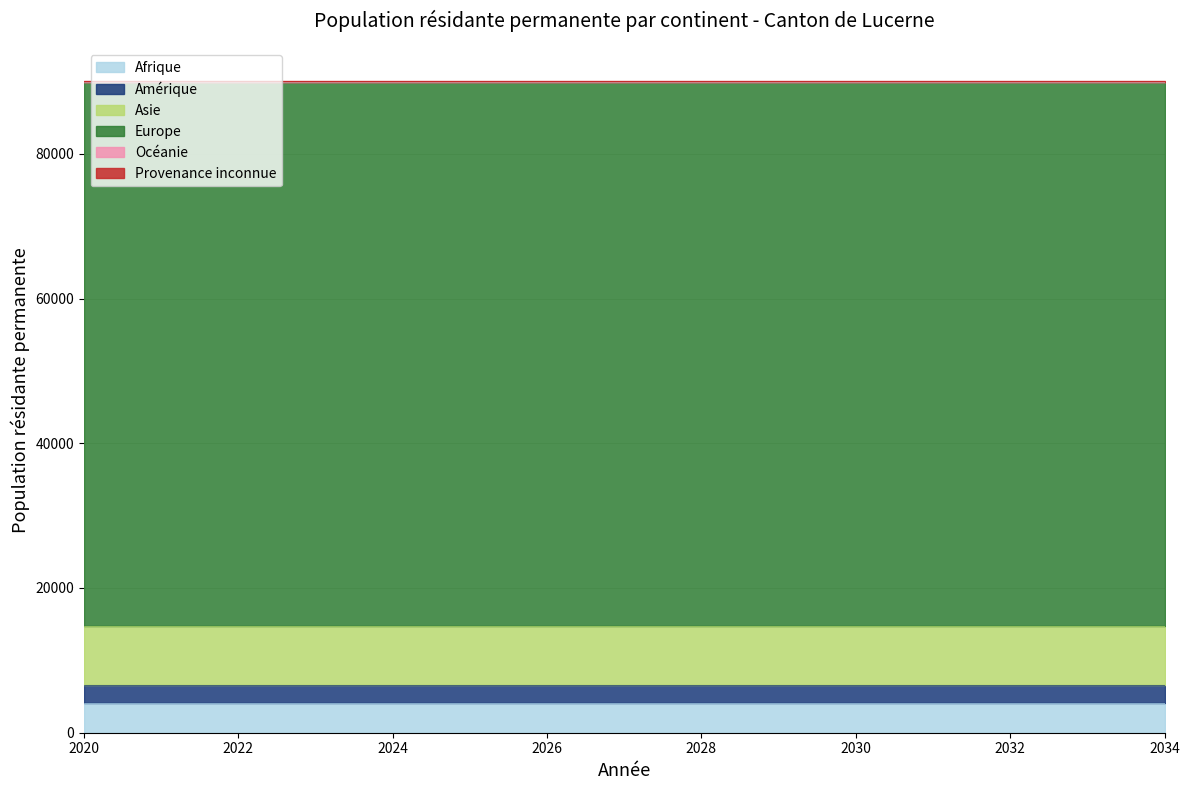

The value of Provenance inconnue at Océanie is 69. True or false?

False